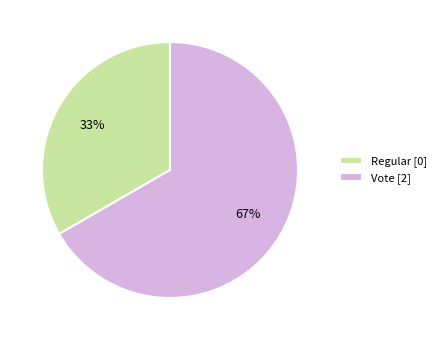

Between Vote and Regular, which is larger?

Vote